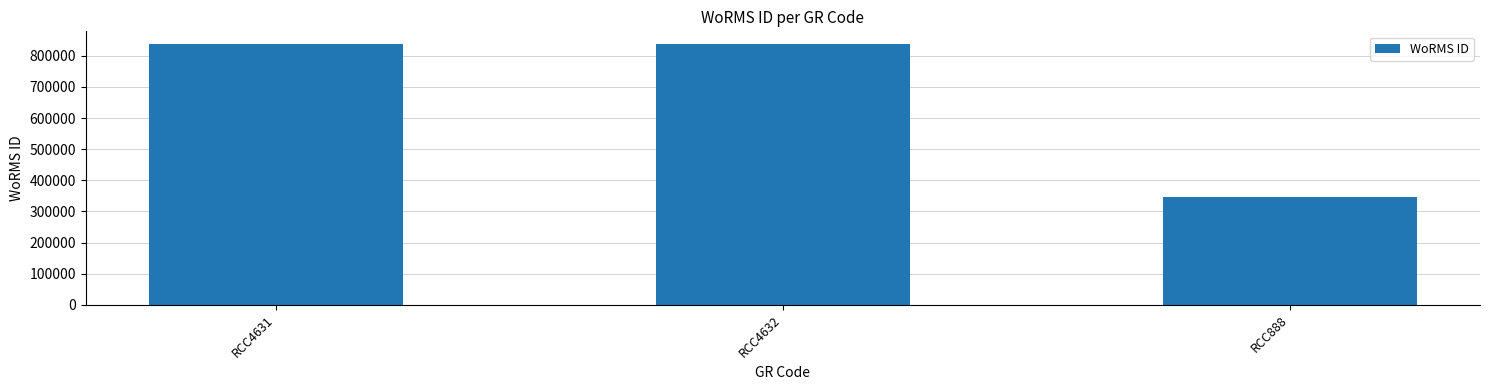

What is the maximum value shown in the chart?

836917